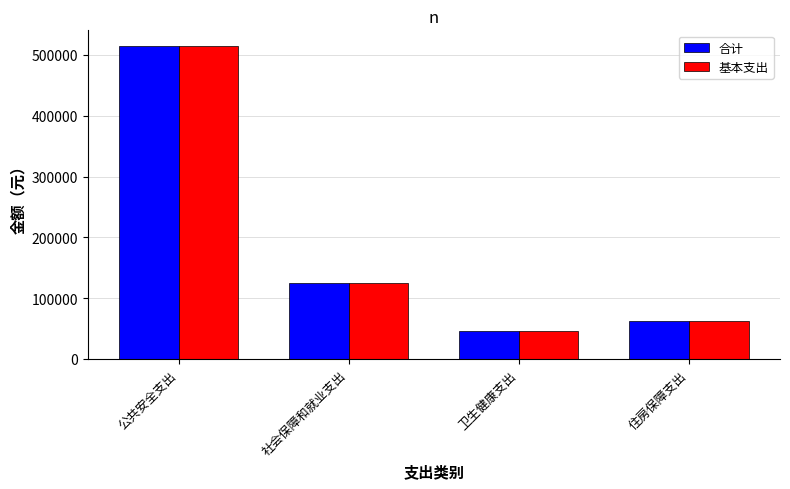

Are the bars horizontal?

No